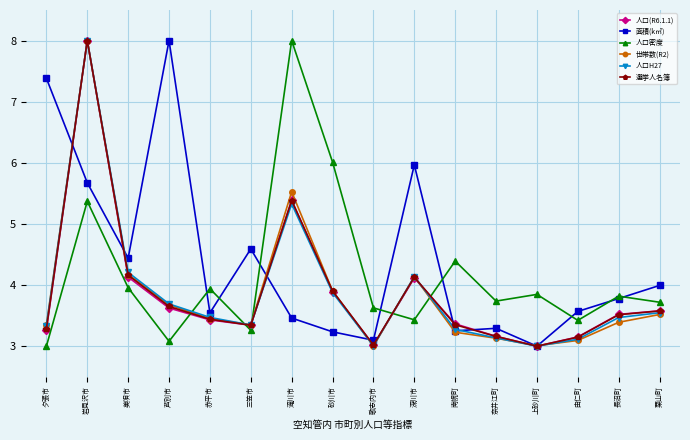

What is the total value across all series at 芦別市?

25.7